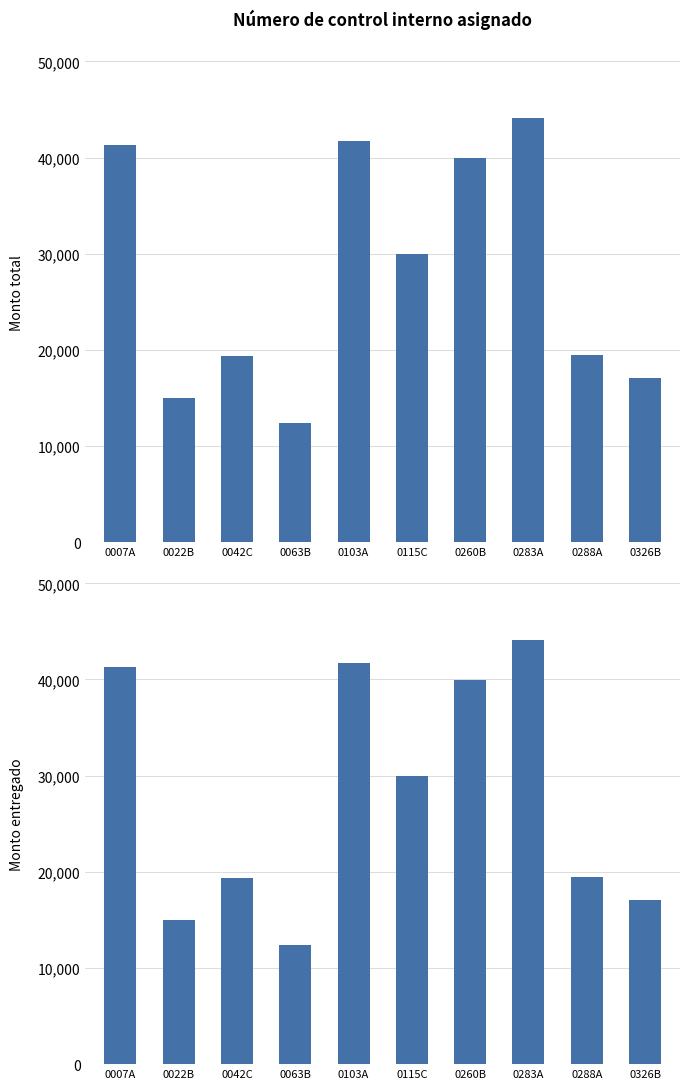

Between 0022B and 0042C, which is larger?

0042C